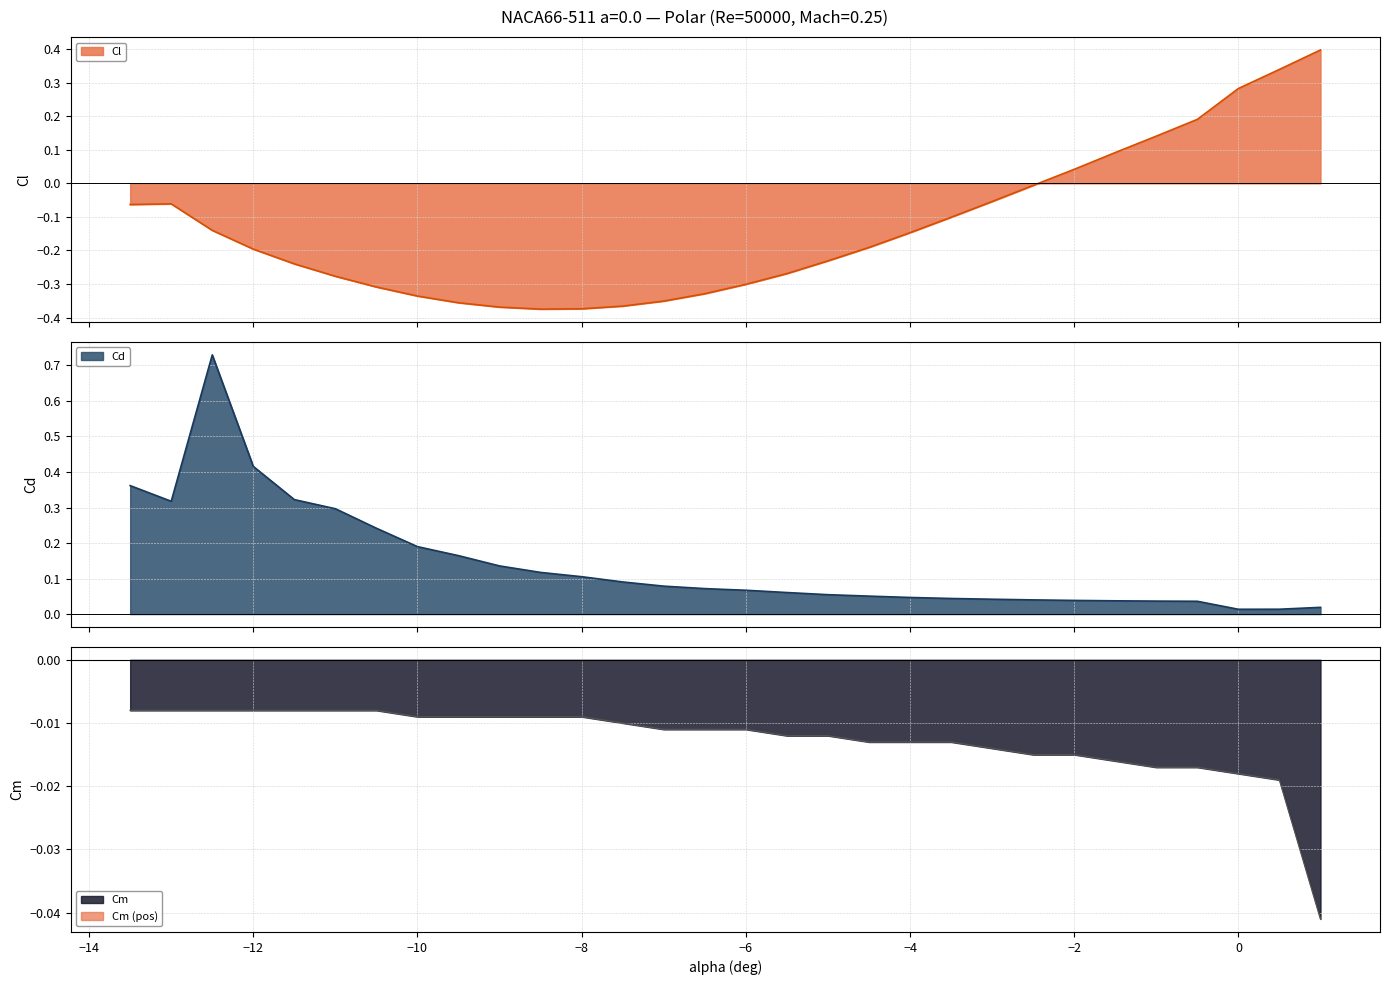

What is the total value across all series at -2.0?

0.1